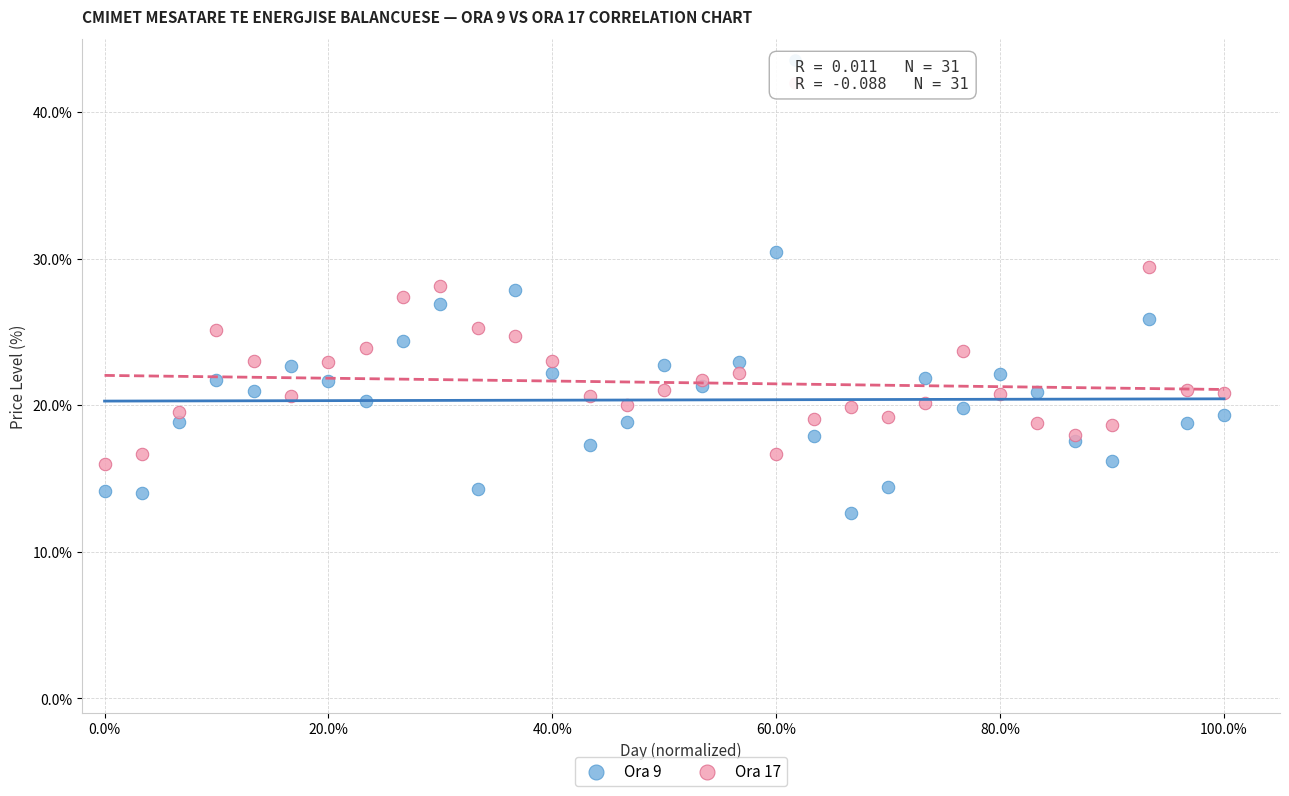

Which series has the widest spread of Y values?

Ora 9